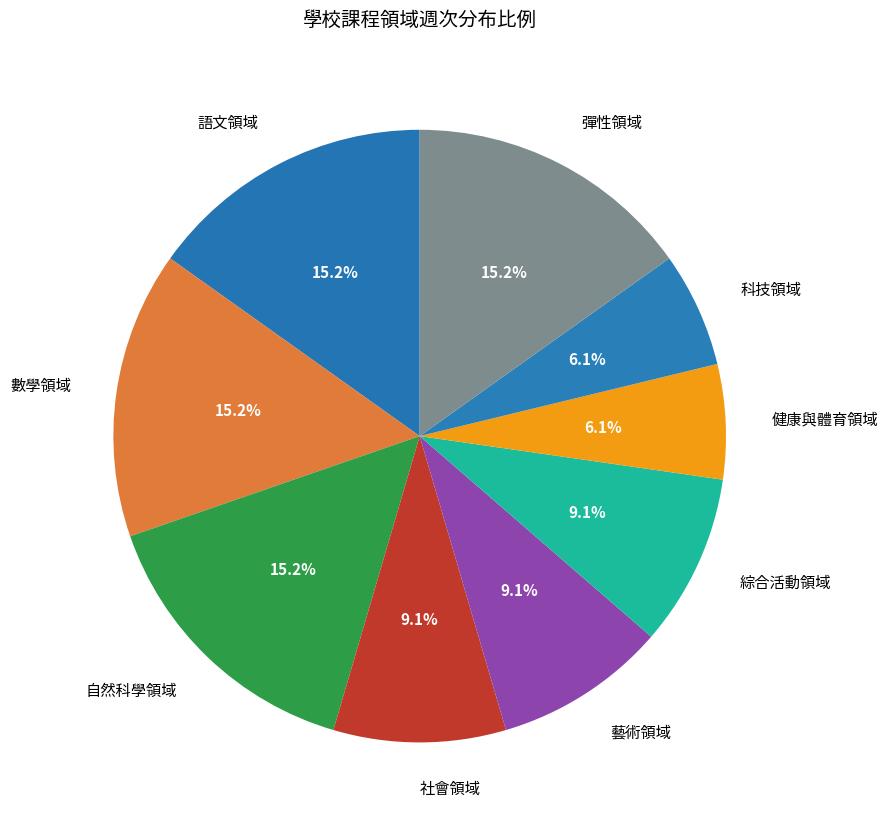

Do 藝術領域 and 自然科學領域 together represent more than half of the pie?

No